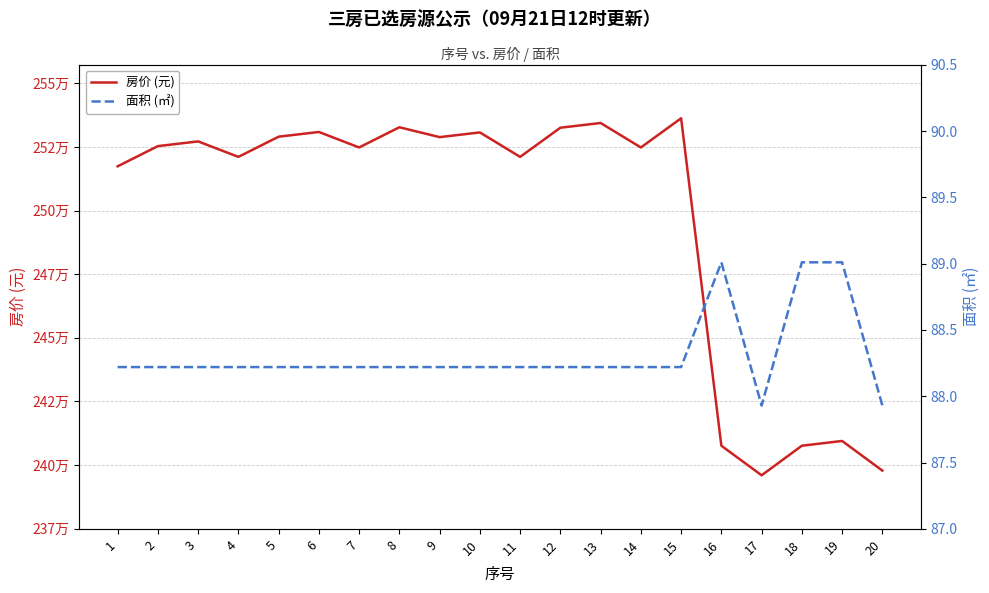

Where is the first local maximum for 房价 (元)?

3